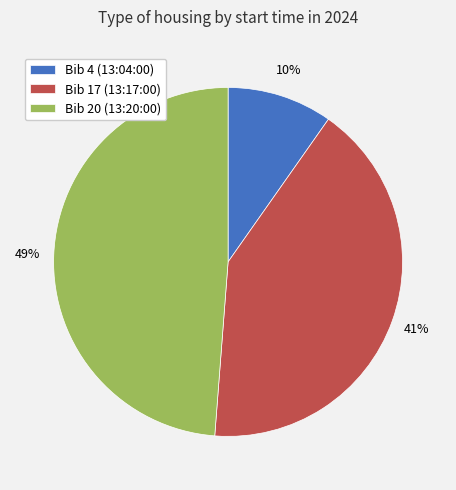

Rank the categories by value from lowest to highest.

Bib 4 (13:04:00), Bib 17 (13:17:00), Bib 20 (13:20:00)